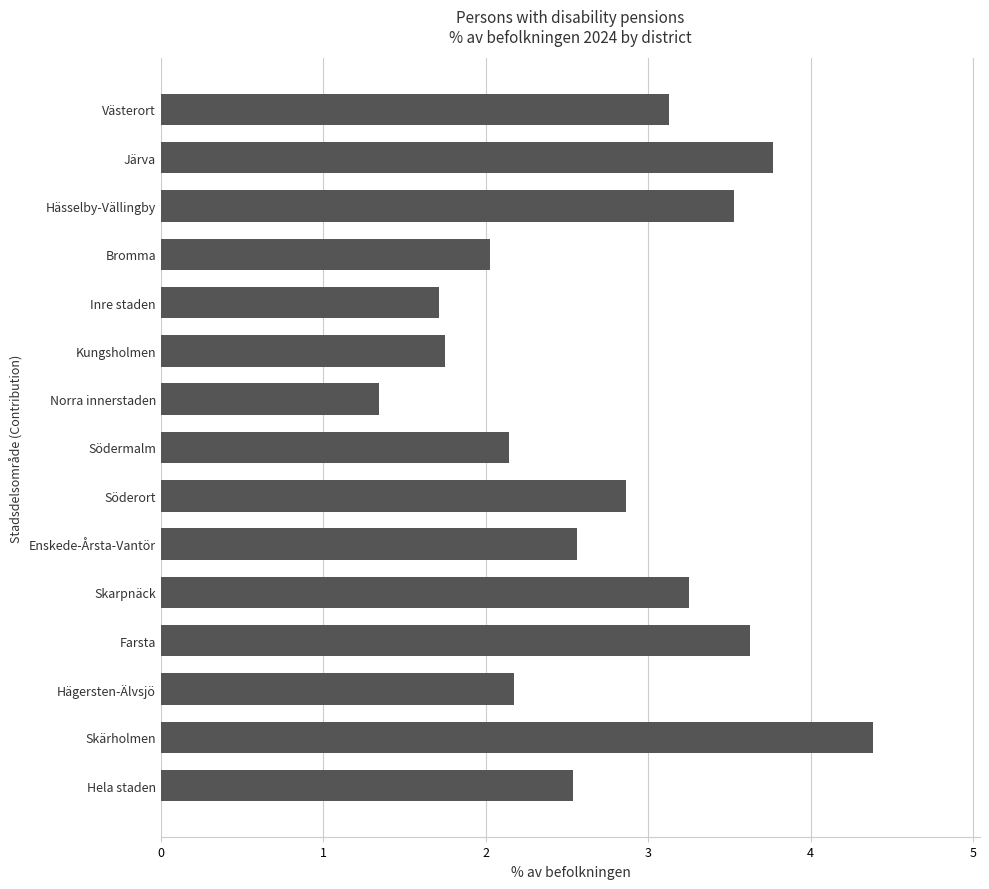

The chart shows a value of 1.3 at Västerort. True or false?

False